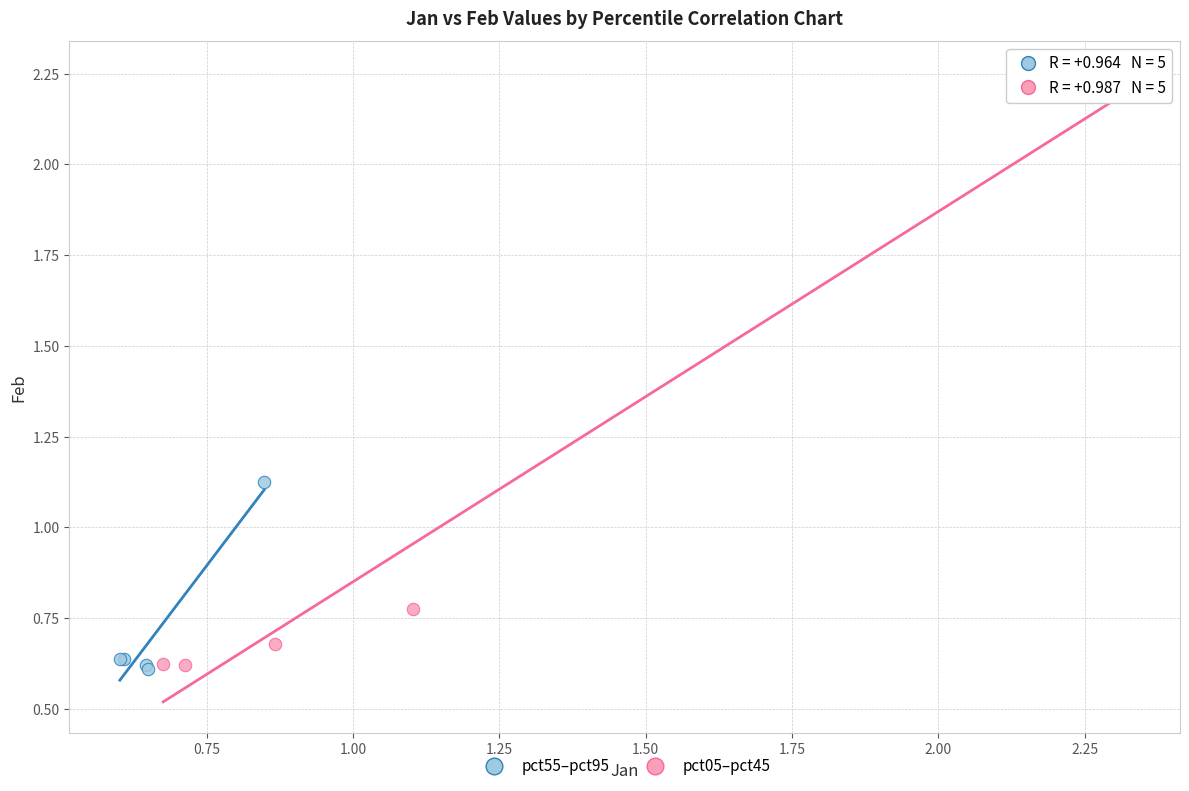

Which series contains the highest Y value?

pct05–pct45